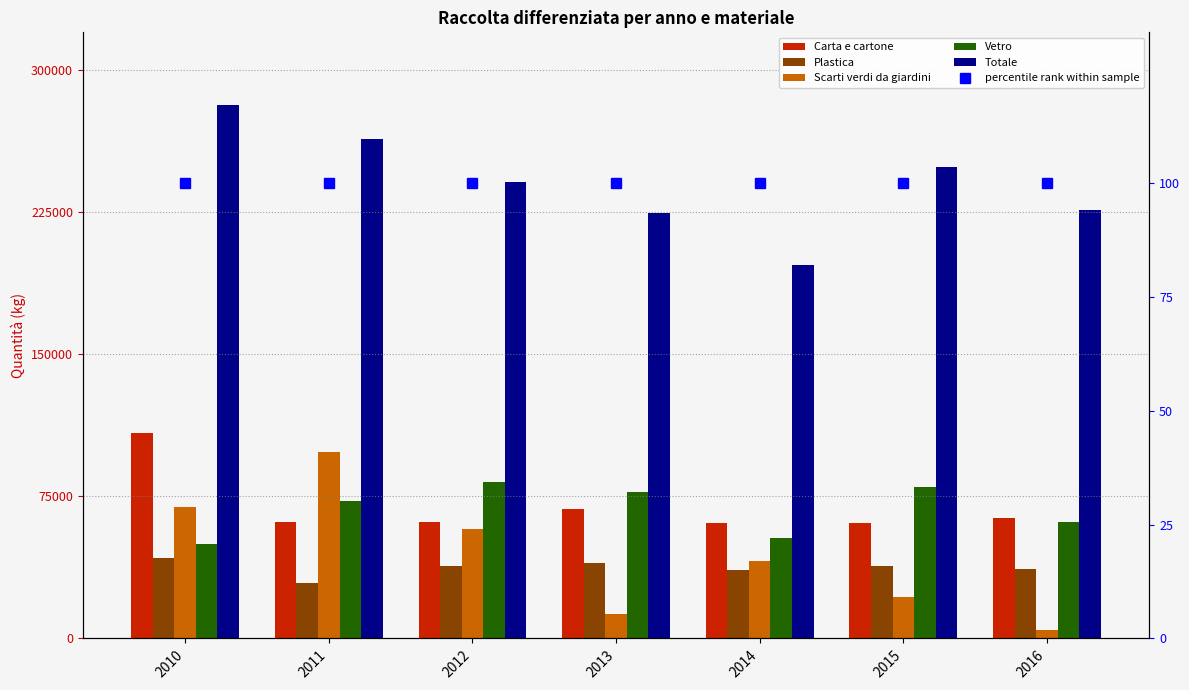

Rank the series at 2014 from lowest to highest value.

percentile rank within sample, Plastica, Scarti verdi da giardini, Vetro, Carta e cartone, Totale